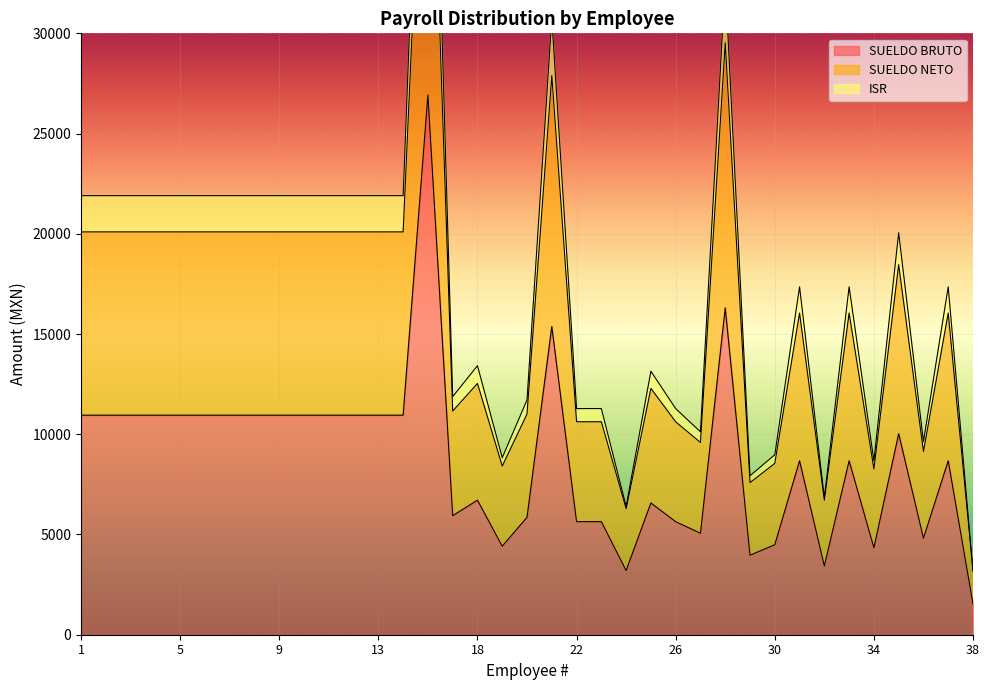

At 21, list the series in order from smallest to largest.

SUELDO BRUTO, SUELDO NETO, ISR